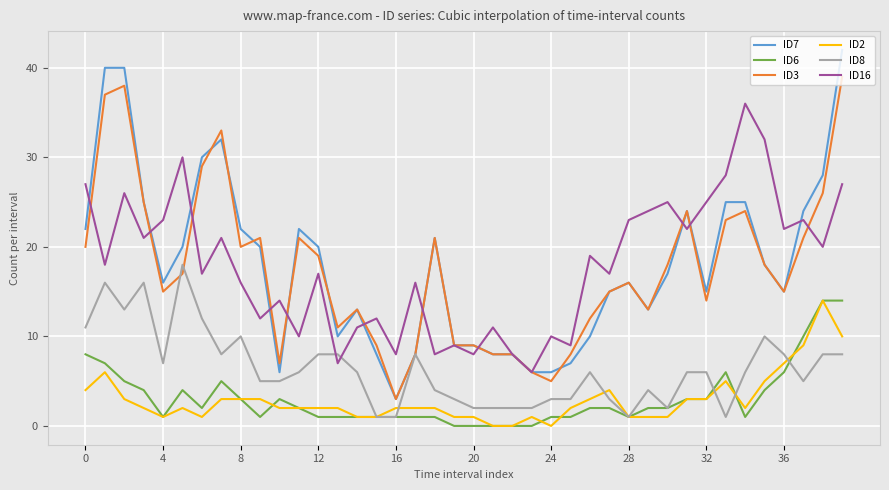

How many interior local peaks does the ID16 series have?

14